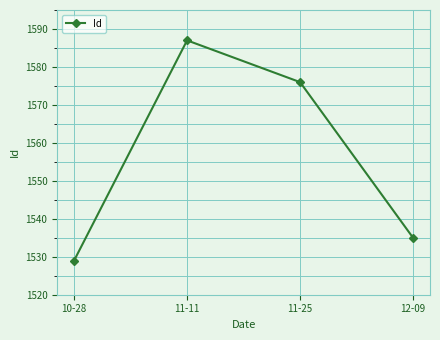

At which category does the chart reach its peak across all series?

11-11